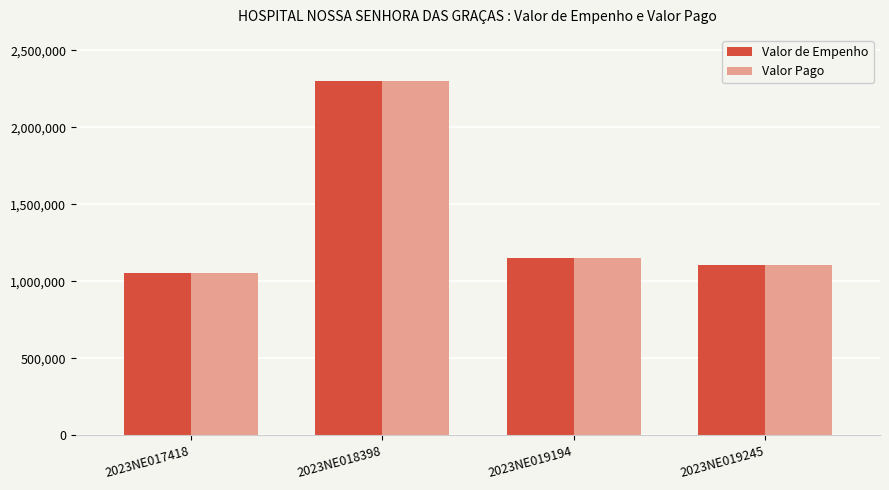

Read the Valor de Empenho value at 2023NE019245.

1103590.3